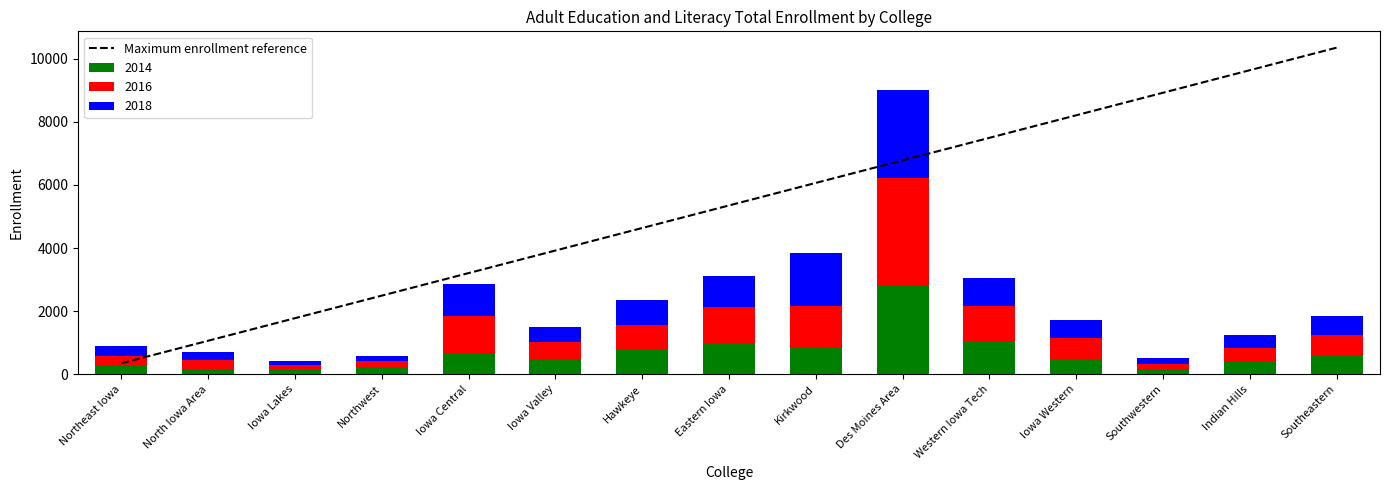

Are the bars horizontal?

No